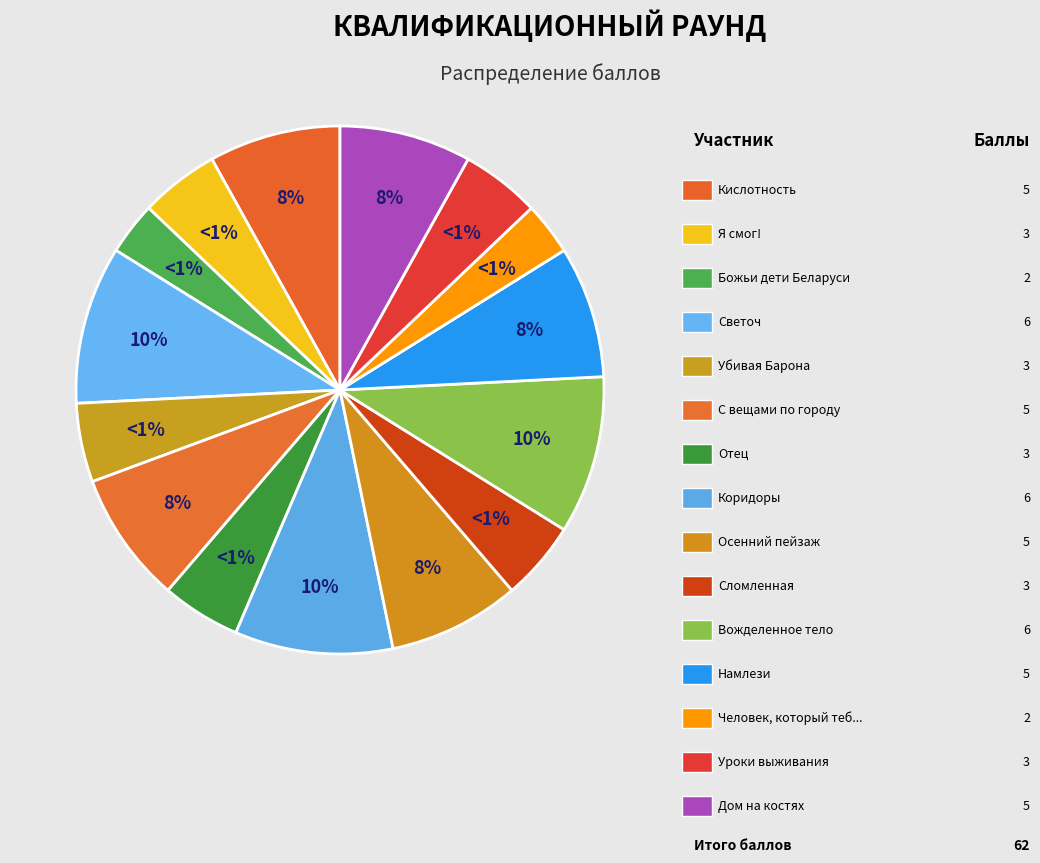

What is the ratio of the value at Отец to the value at С вещами по городу?

0.6